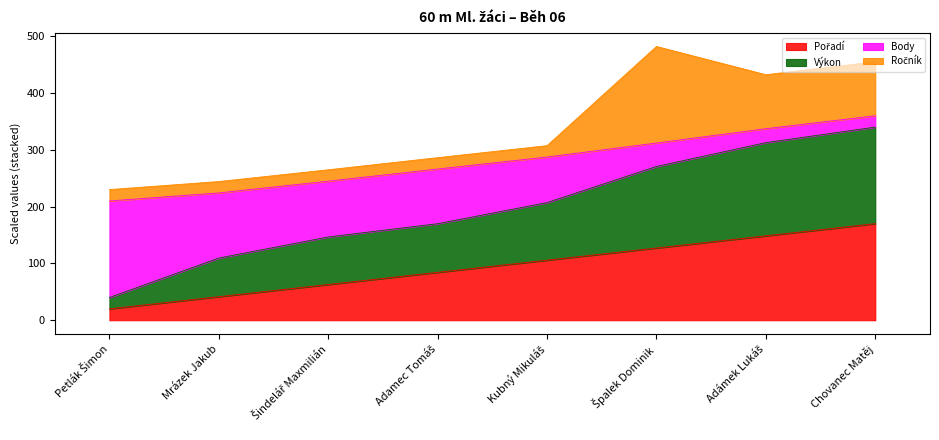

What is the total value across all series at Chovanec Matěj?

455.0